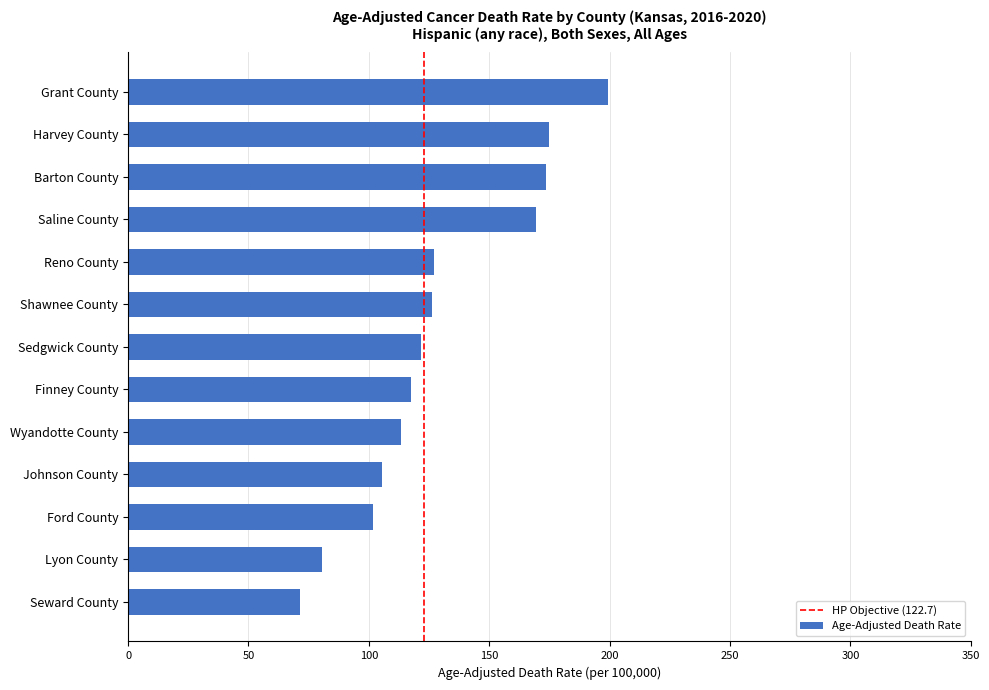

Does the chart contain any negative values?

No